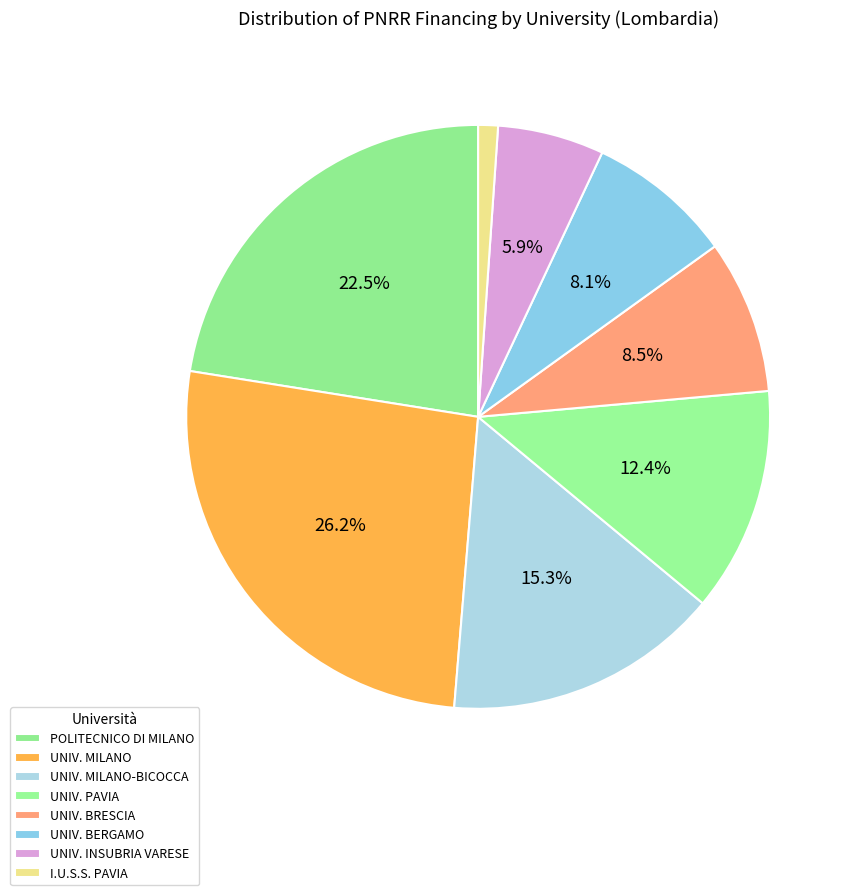

How many segments does this pie chart have?

8